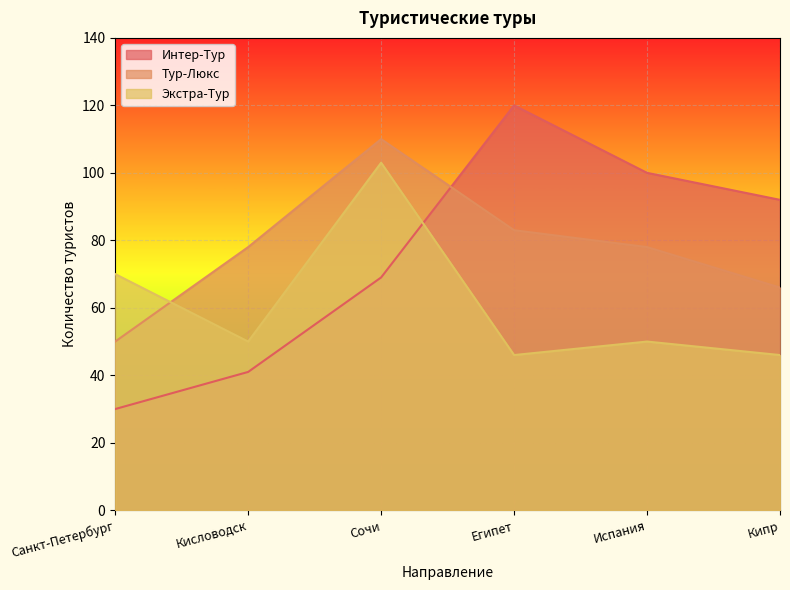

List the series in order of their peak value, lowest first.

Экстра-Тур, Тур-Люкс, Интер-Тур